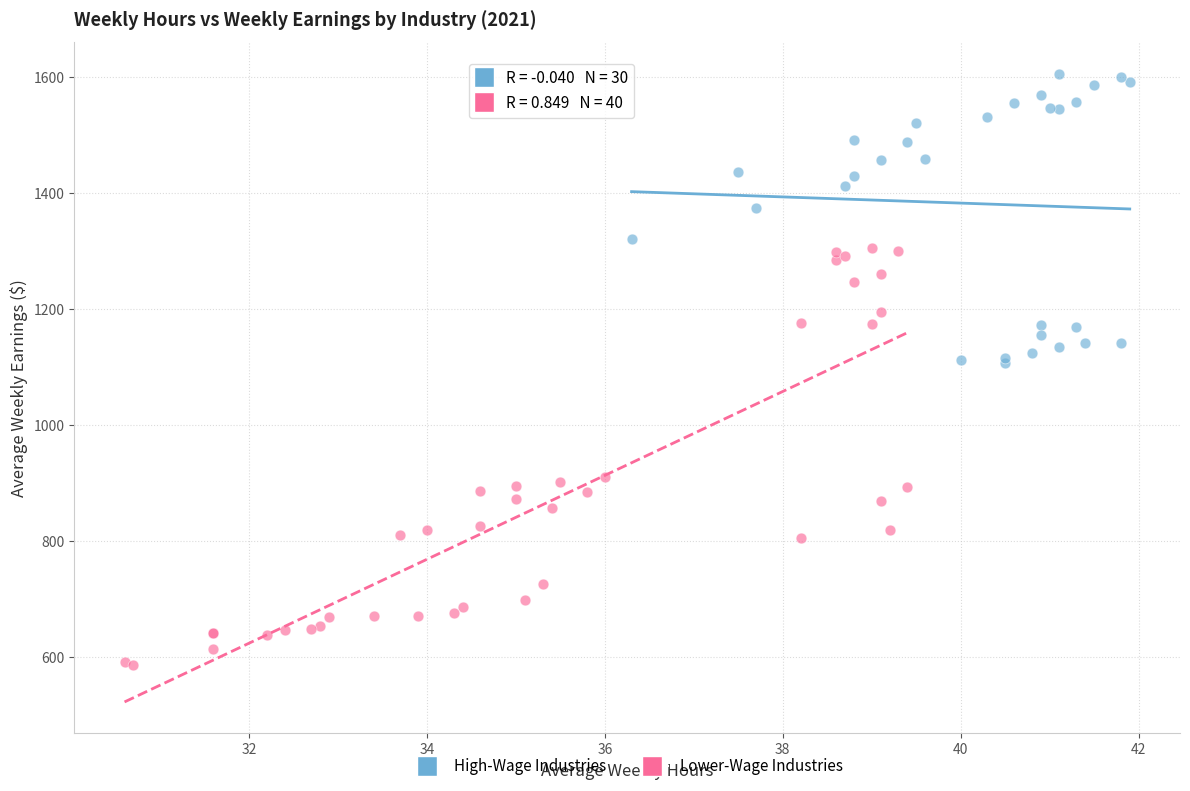

Which series has the widest spread of Y values?

Lower-Wage Industries